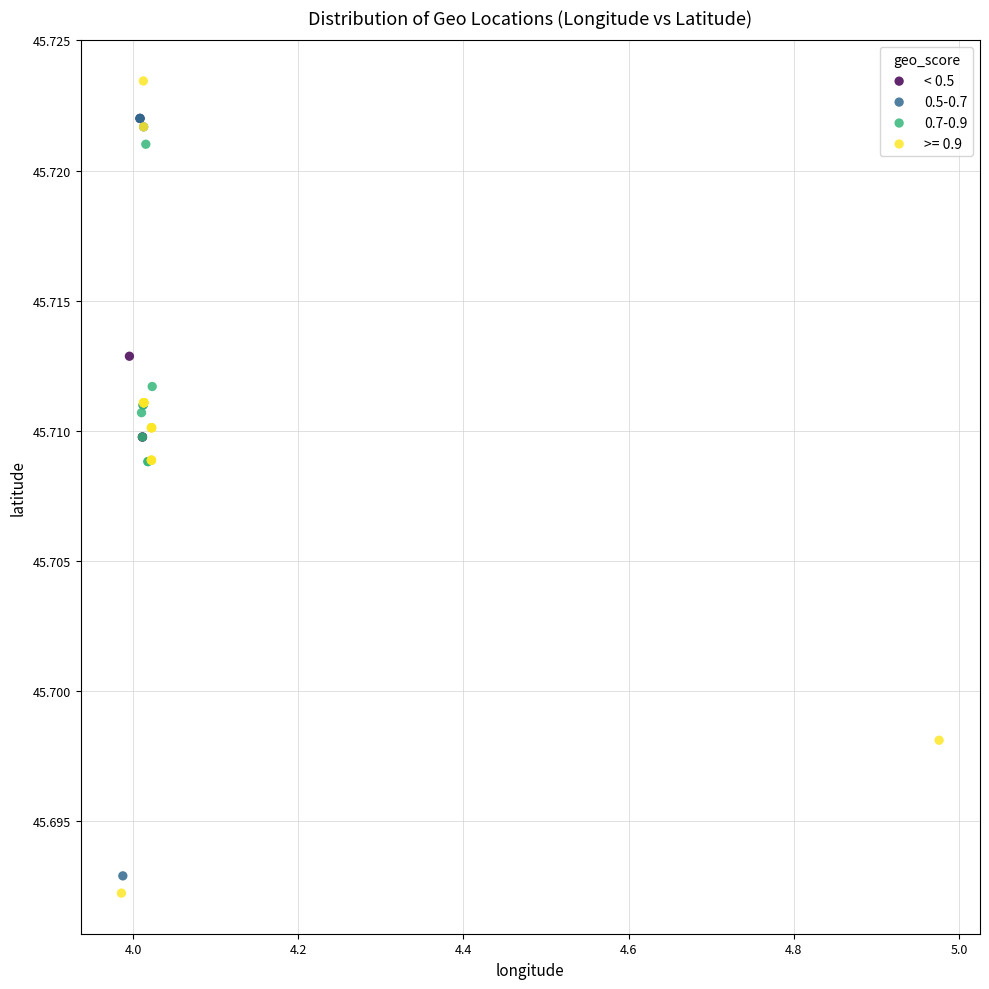

Which series has the largest Y range (max minus min)?

>= 0.9